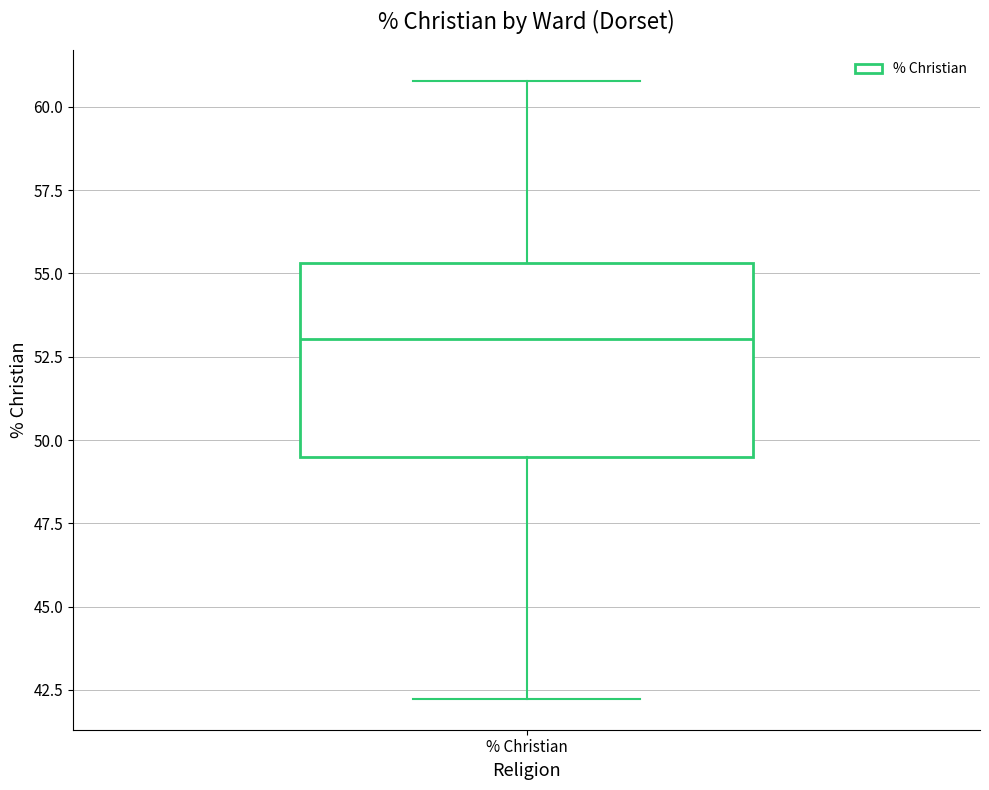

Transcribe this box plot: give where the median line is, the range the box spans, and where the two whiskers end, as read against the y-axis. The values are not printed on the chart, so give them approximately, as read against the axis.

median 53.0, box 49.5 to 55.5, whiskers 42.0 to 61.0